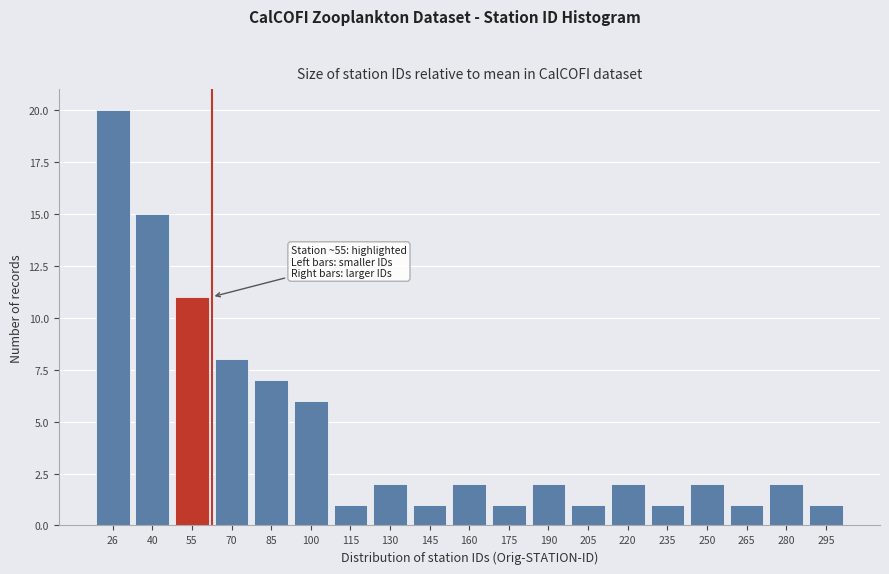

Reading left to right, transcribe all the data shown in this chart.

26=20	40=15	55=11	70=8	85=7	100=6	115=1	130=2	145=1	160=2	175=1	190=2	205=1	220=2	235=1	250=2	265=1	280=2	295=1